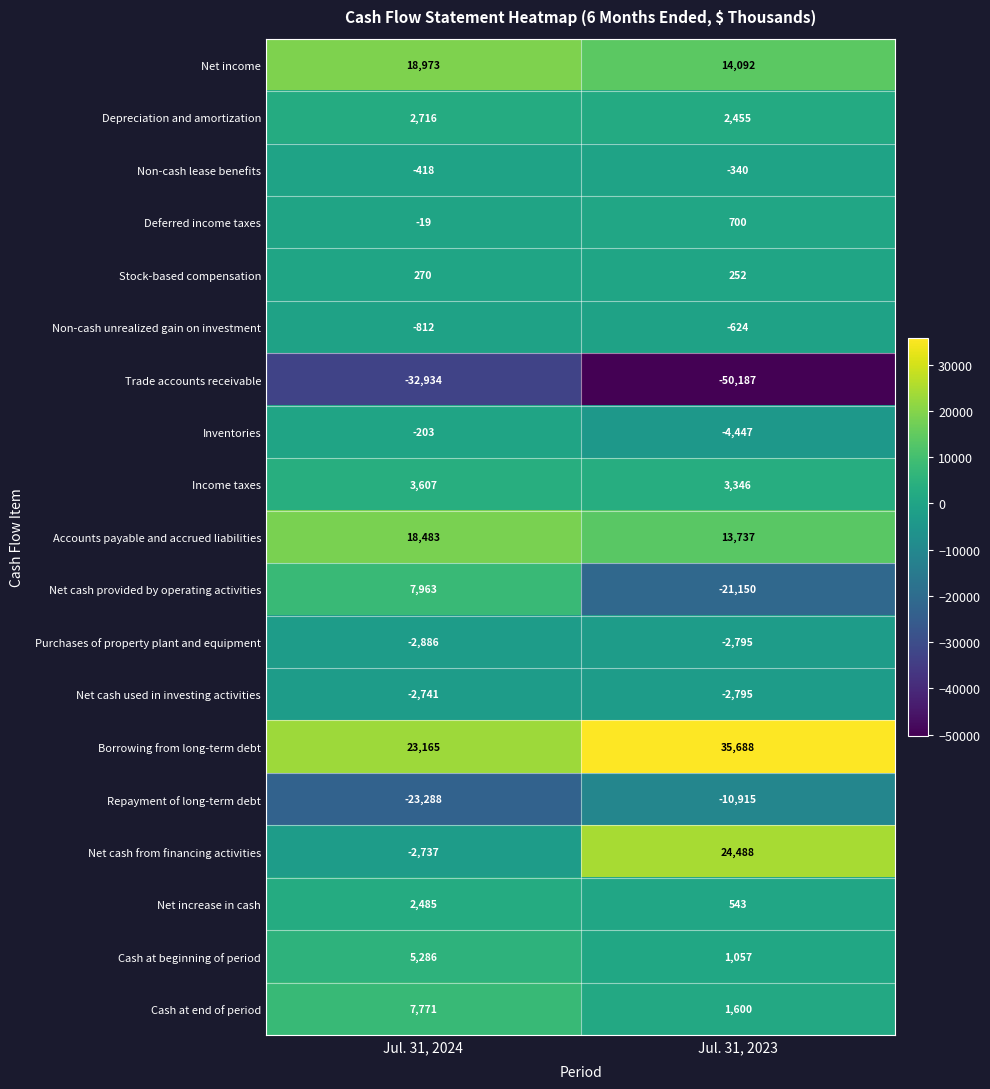

What is the difference between the maximum and minimum values in the Purchases of property plant and equipment series?

91